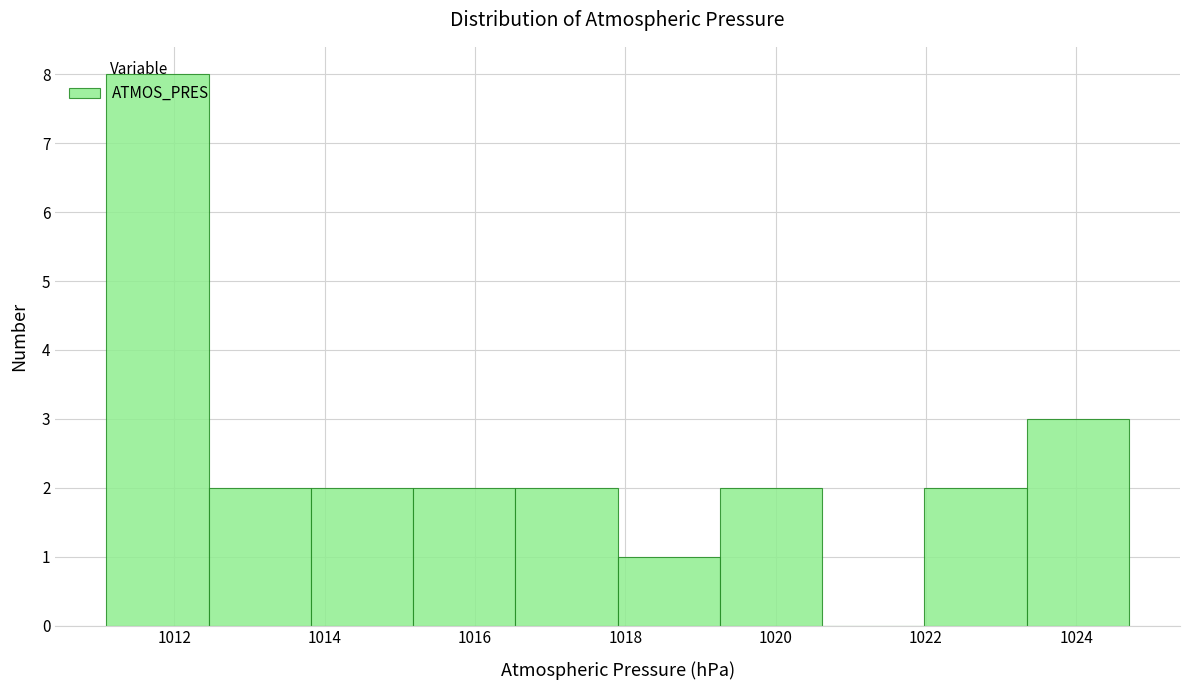

Reading left to right, transcribe this chart: for each bar, give the range it covers on the x-axis and its height. Neither the bar edges nor the heights are printed on the chart, so give them approximately, as read against the axes.

1011.10 to 1012.46: 8
1012.46 to 1013.82: 2
1013.82 to 1015.18: 2
1015.18 to 1016.54: 2
1016.54 to 1017.90: 2
1017.90 to 1019.26: 1
1019.26 to 1020.62: 2
1020.62 to 1021.98: 0
1021.98 to 1023.34: 2
1023.34 to 1024.70: 3